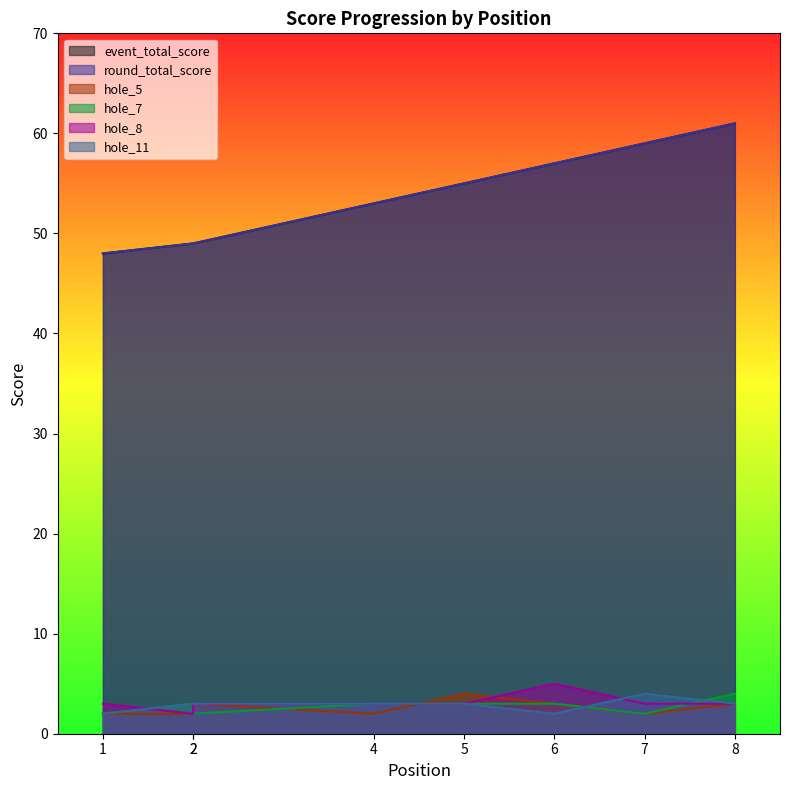

Which series has the widest spread of values?

event_total_score